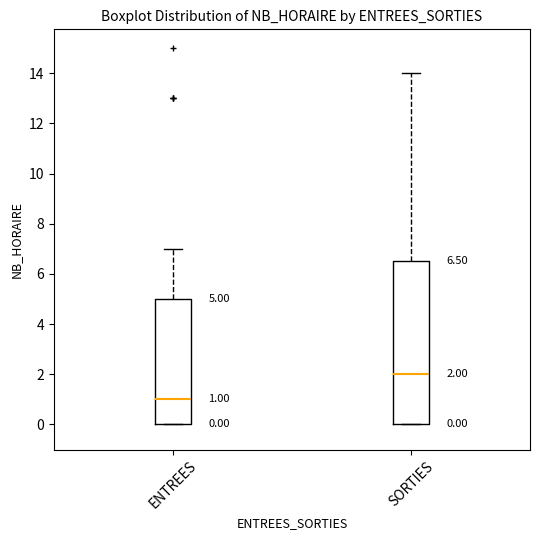

Which box's median line is the lowest?

ENTREES